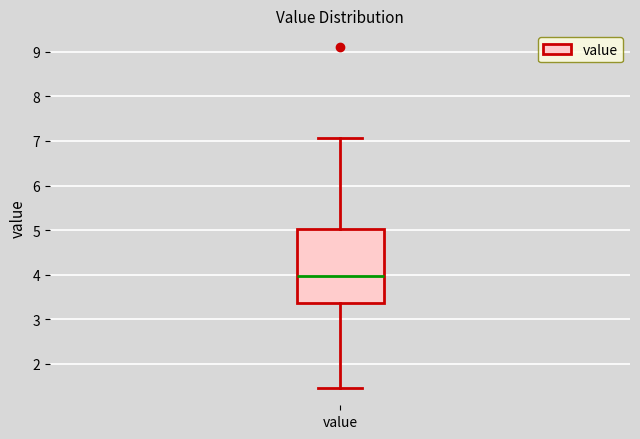

Transcribe this box plot: give where the median line is, the range the box spans, and where the two whiskers end, as read against the y-axis. The values are not printed on the chart, so give them approximately, as read against the axis.

median 4.0, box 3.4 to 5.0, whiskers 1.5 to 7.1